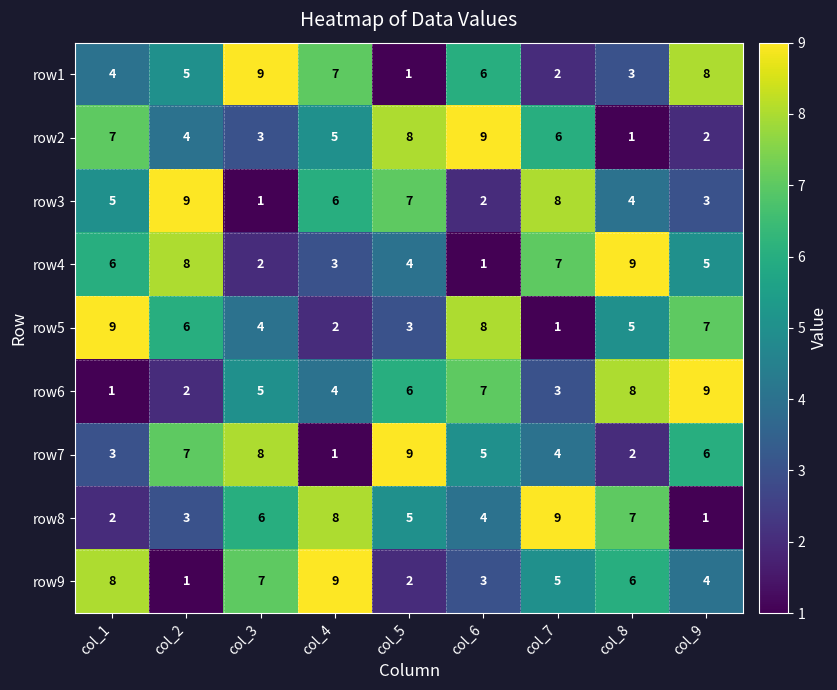

What is the sum of all row4 values?

45